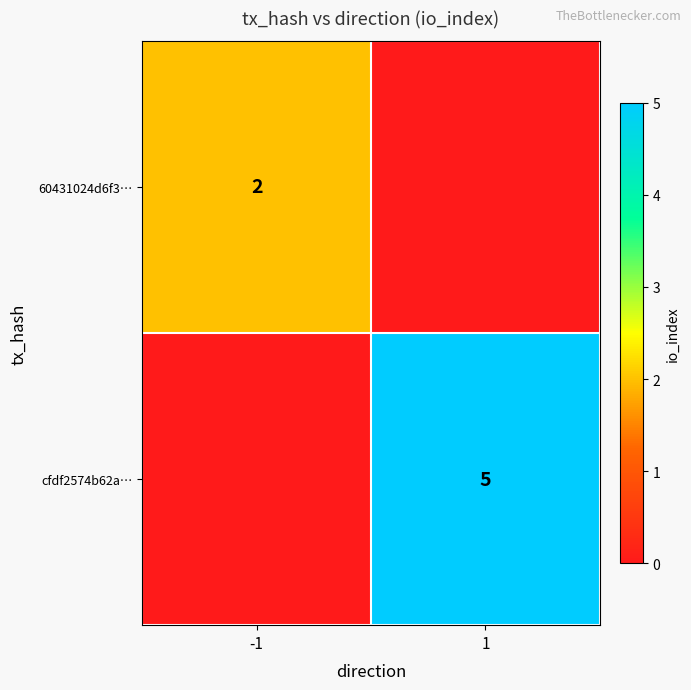

True or false: 60431024d6f3… has a value of 1 at -1.

False